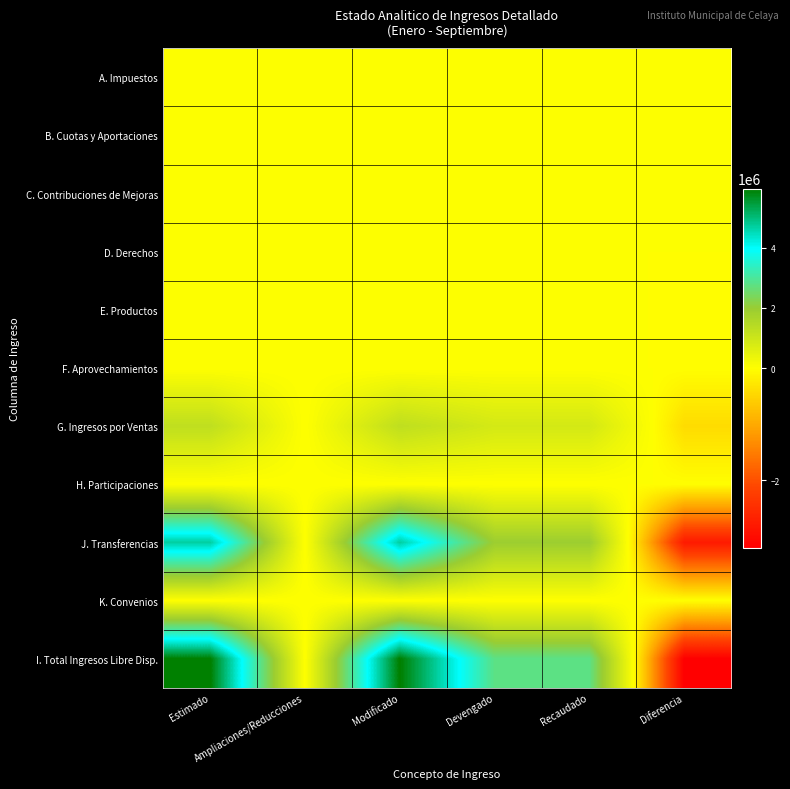

Reading left to right, what are all the values shown in this chart?

A. Impuestos: Estimado=0.0	Ampliaciones/Reducciones=0.0	Modificado=0.0	Devengado=0.0	Recaudado=0.0	Diferencia=0.0
B. Cuotas y Aportaciones: Estimado=0.0	Ampliaciones/Reducciones=0.0	Modificado=0.0	Devengado=0.0	Recaudado=0.0	Diferencia=0.0
C. Contribuciones de Mejoras: Estimado=0.0	Ampliaciones/Reducciones=0.0	Modificado=0.0	Devengado=0.0	Recaudado=0.0	Diferencia=0.0
D. Derechos: Estimado=0.0	Ampliaciones/Reducciones=0.0	Modificado=0.0	Devengado=0.0	Recaudado=0.0	Diferencia=0.0
E. Productos: Estimado=31.8	Ampliaciones/Reducciones=0.0	Modificado=31.8	Devengado=19.6	Recaudado=19.6	Diferencia=-12.2
F. Aprovechamientos: Estimado=0.0	Ampliaciones/Reducciones=0.0	Modificado=0.0	Devengado=0.0	Recaudado=0.0	Diferencia=0.0
G. Ingresos por Ventas: Estimado=1263270.2	Ampliaciones/Reducciones=0.0	Modificado=1263270.2	Devengado=849467.0	Recaudado=849467.0	Diferencia=-413803.2
H. Participaciones: Estimado=0.0	Ampliaciones/Reducciones=0.0	Modificado=0.0	Devengado=0.0	Recaudado=0.0	Diferencia=0.0
J. Transferencias: Estimado=4710160.0	Ampliaciones/Reducciones=0.0	Modificado=4710160.0	Devengado=1929000.0	Recaudado=1929000.0	Diferencia=-2781160.0
K. Convenios: Estimado=0.0	Ampliaciones/Reducciones=0.0	Modificado=0.0	Devengado=0.0	Recaudado=0.0	Diferencia=0.0
I. Total Ingresos Libre Disp.: Estimado=5973462.0	Ampliaciones/Reducciones=0.0	Modificado=5973462.0	Devengado=2778486.6	Recaudado=2778486.6	Diferencia=-3194975.4